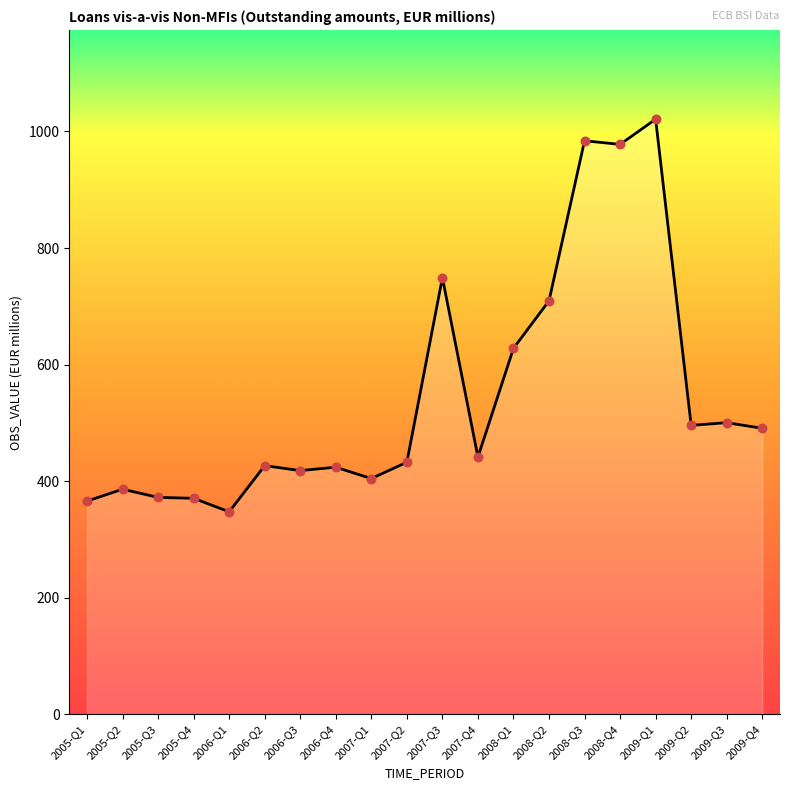

Approximately how many times larger is the value at 2007-Q2 compared to 2009-Q4?

0.9